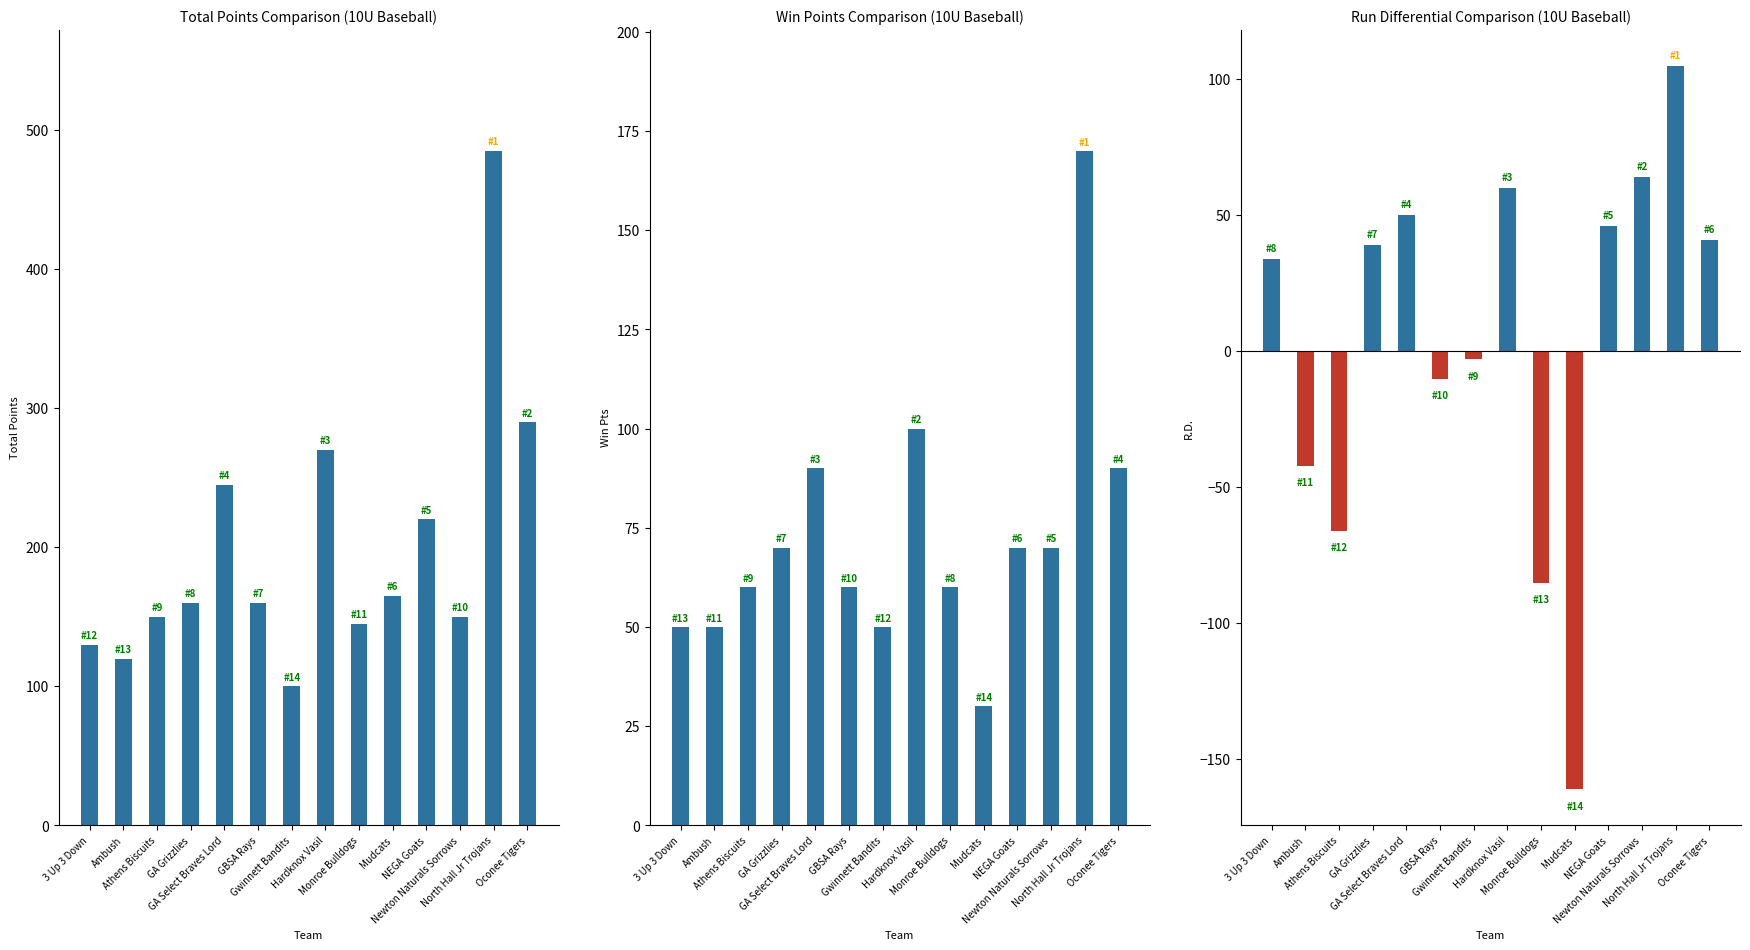

What is the average value of the Win Pts series?

73